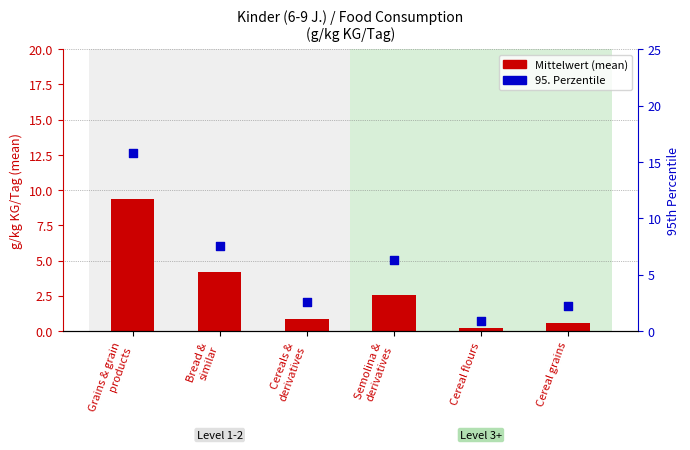

Which series has the largest total across all categories?

95. Perzentile